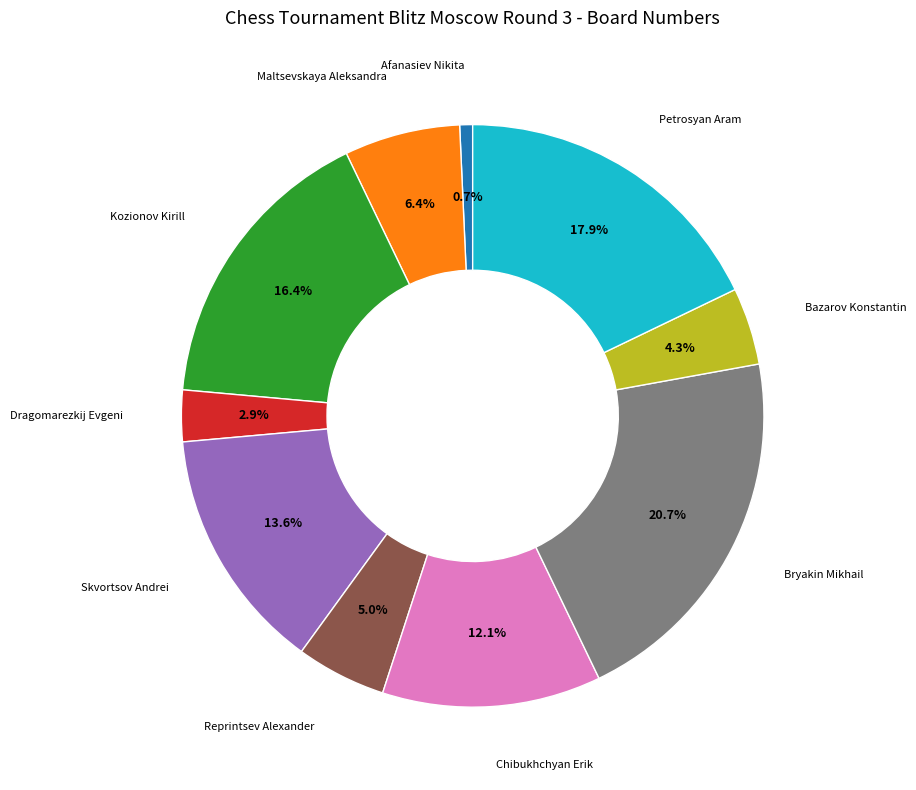

Is there any slice that represents more than half of the pie?

No